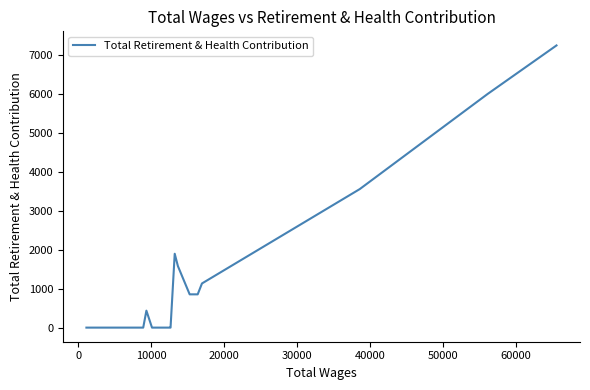

What is the difference between the maximum and second lowest values?

7252